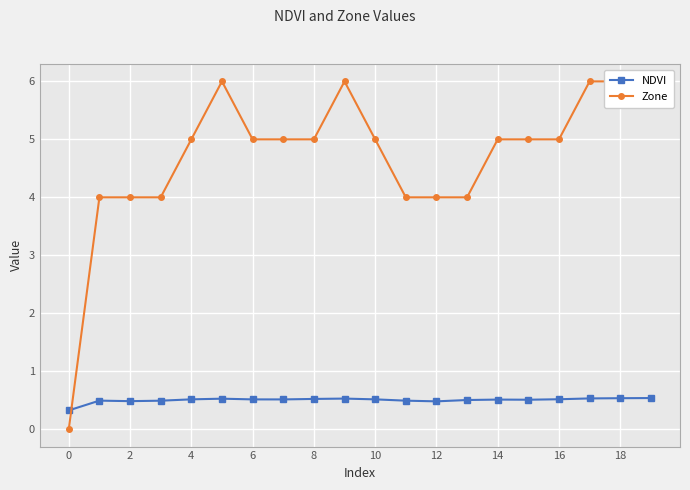

What is the sum of the NDVI values at 12 and 11?

1.0